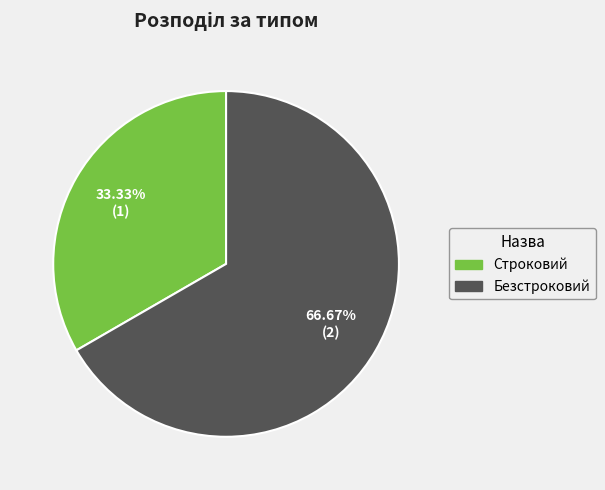

To the nearest percent, what is the average slice percentage?

50%